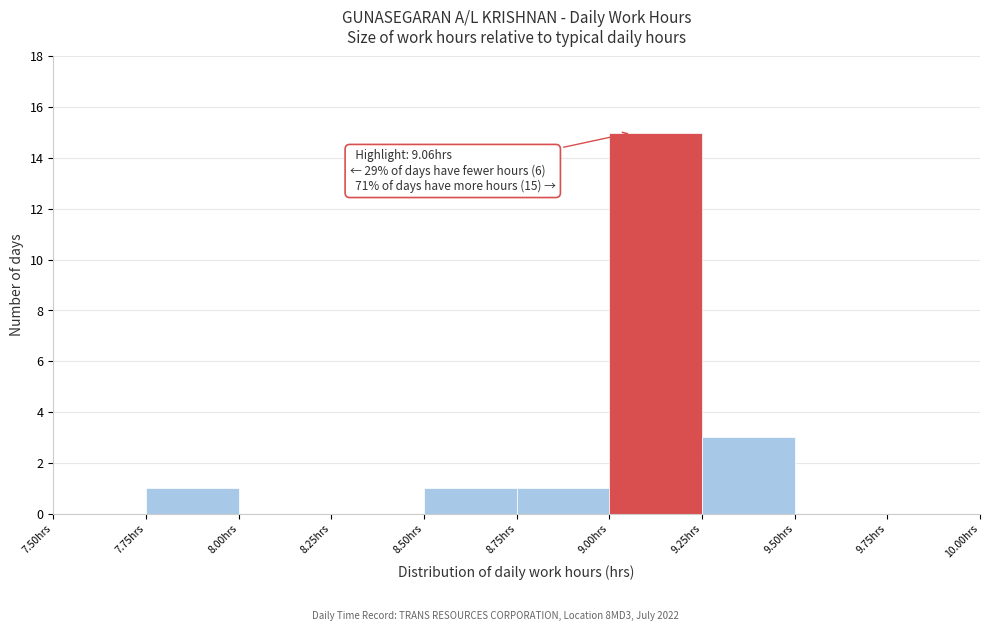

Which range on the x-axis has the tallest bar?

9.00 to 9.25